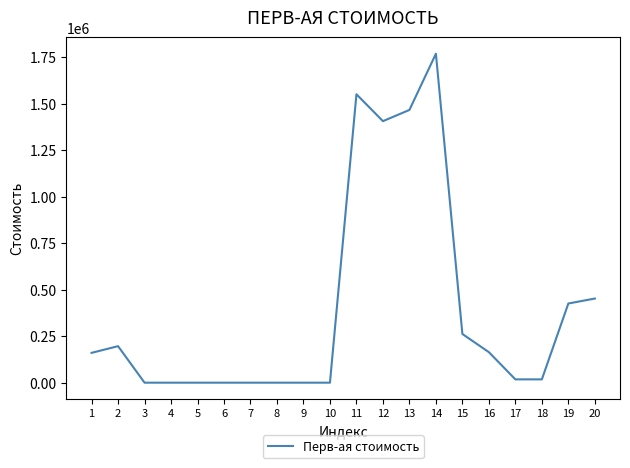

Which label corresponds to the largest value in the chart?

14